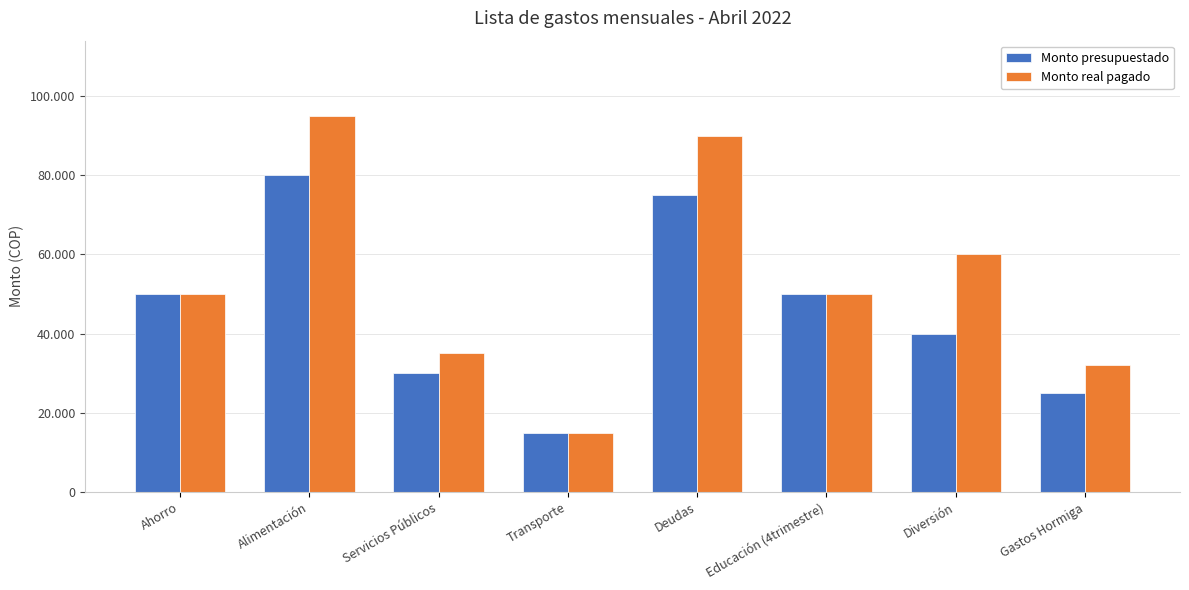

What is the value of the Monto presupuestado bar at the 7th from the left?

40000